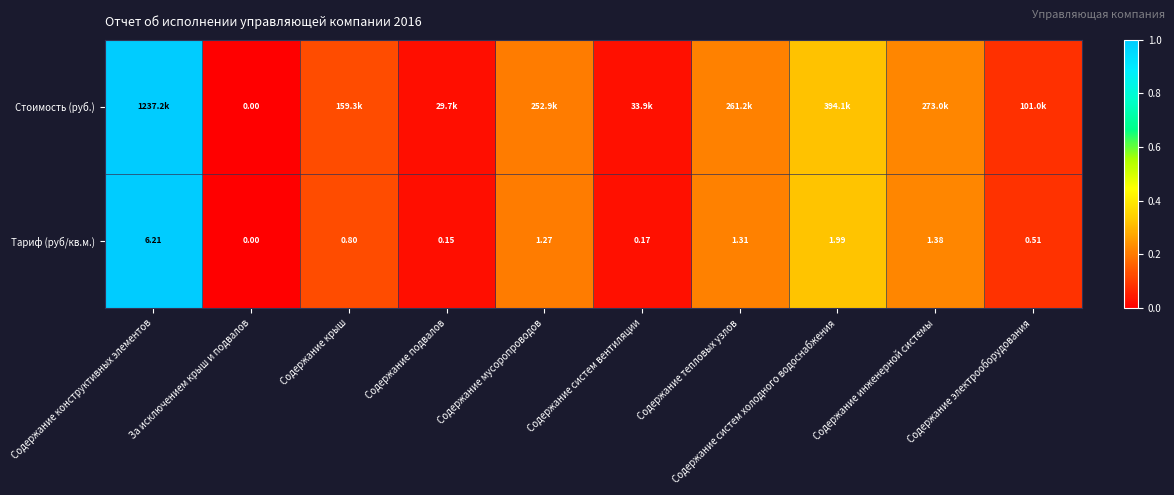

At which category does the chart reach its peak across all series?

Содержание конструктивных элементов